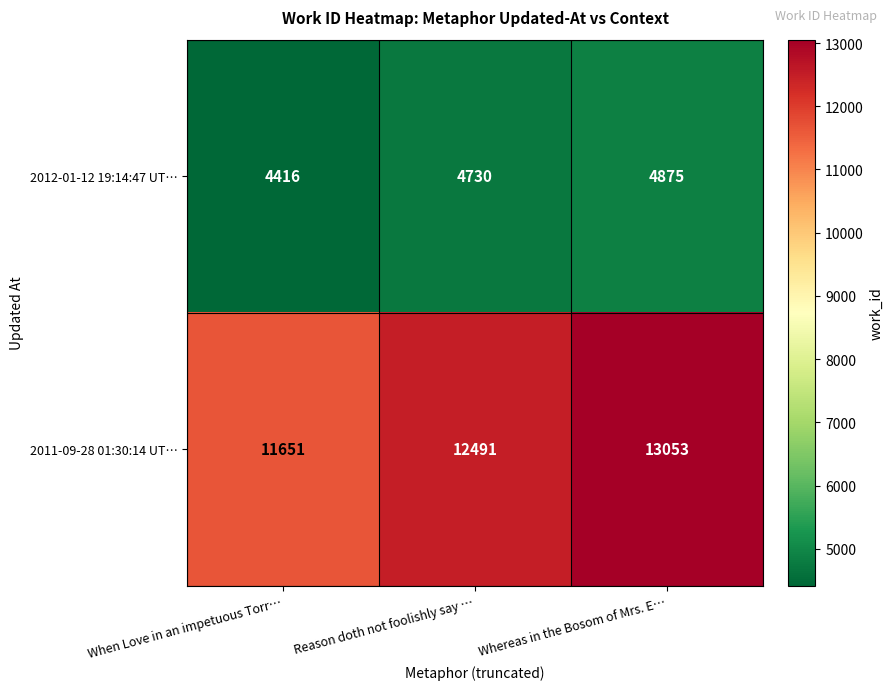

What is the minimum value shown in the chart?

4416